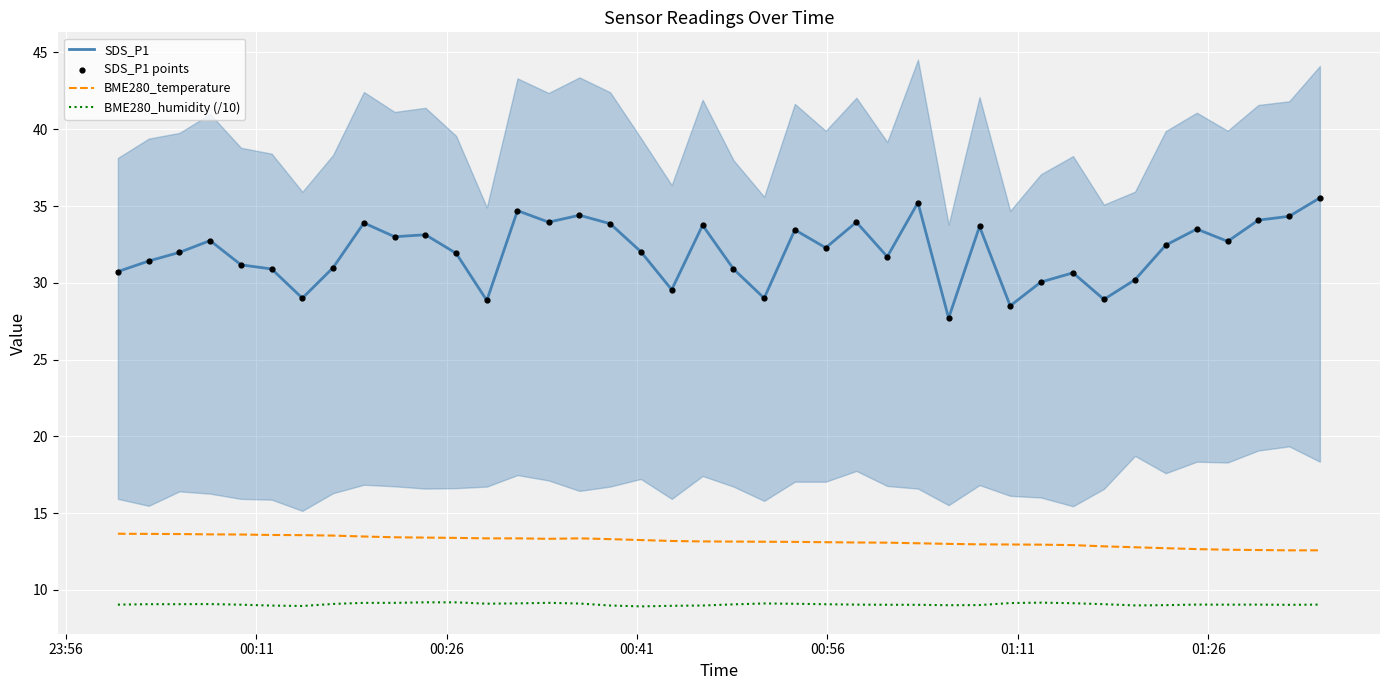

Which series has the largest total across all categories?

SDS_P1